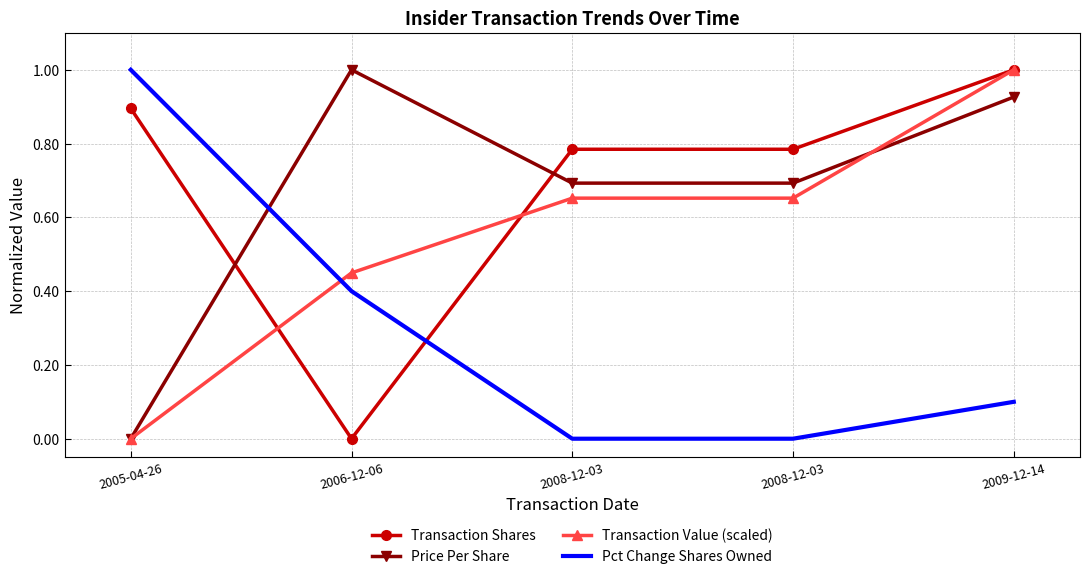

What is the sum of all Transaction Value (scaled) values?

2.8